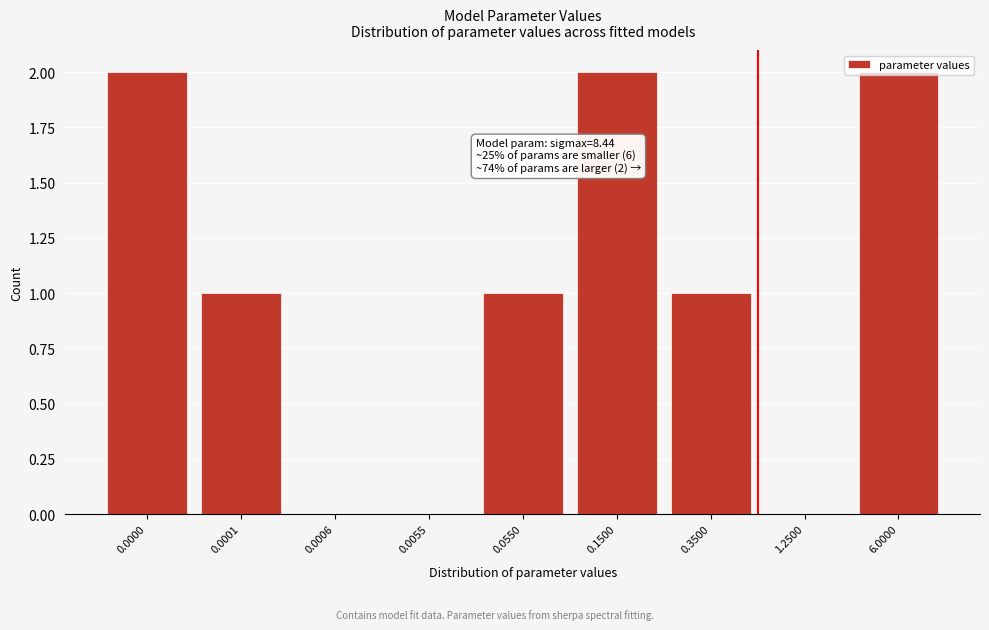

What is the change in value from 0.0006 to 0.1500?

+2